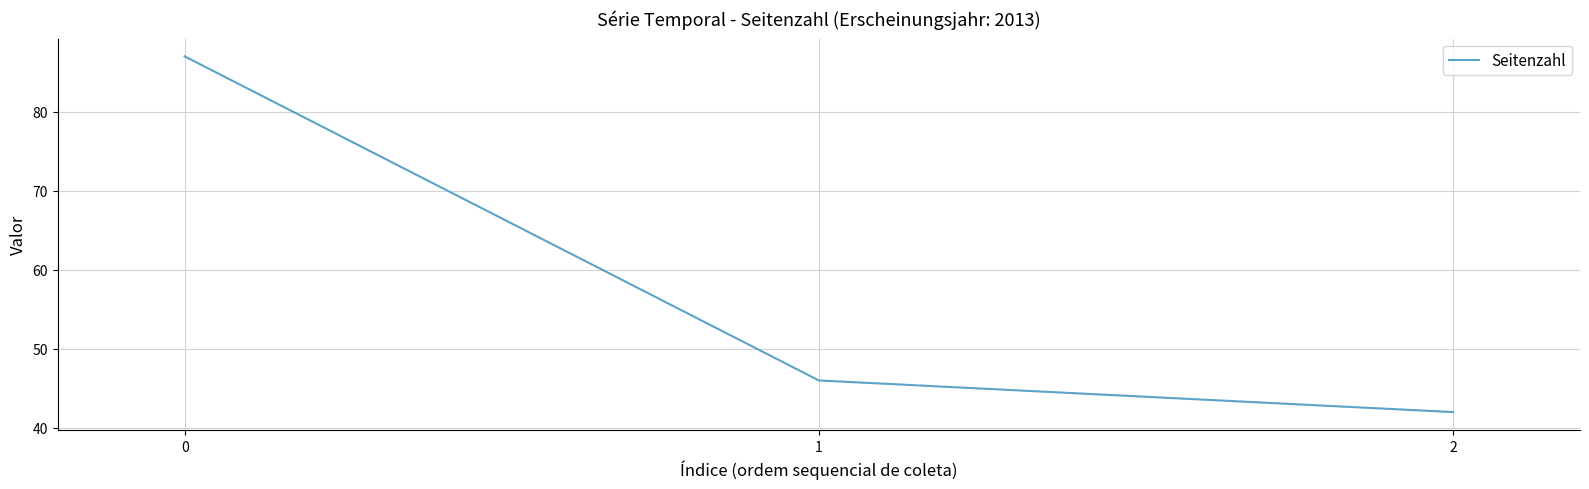

Rank the categories by value from lowest to highest.

2, 1, 0